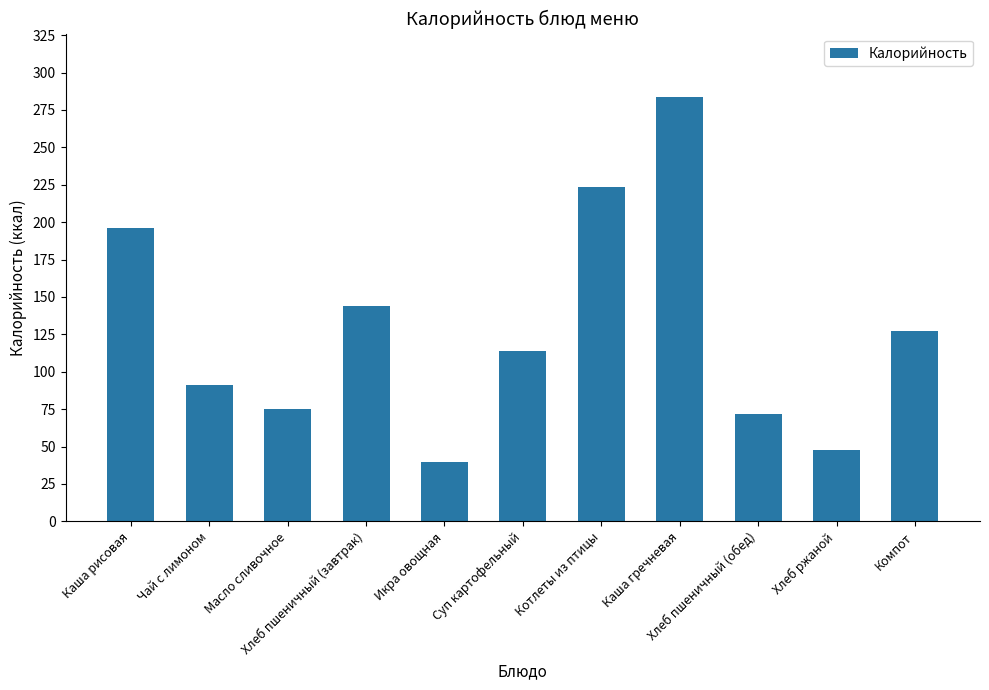

What is the difference between the maximum and minimum values?

243.9